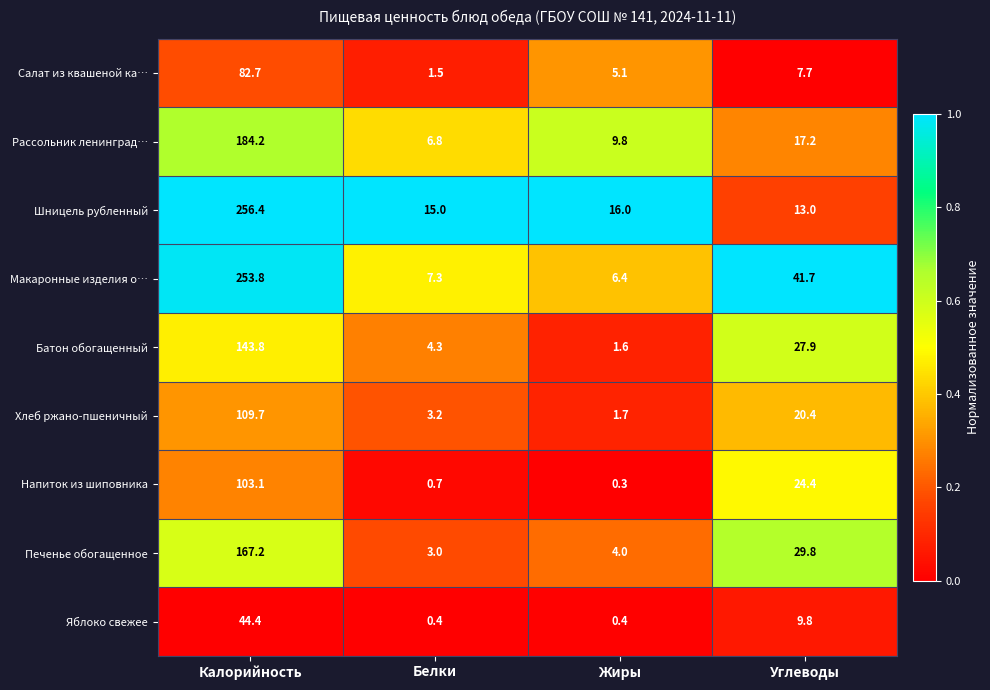

The value of Рассольник ленинград… at Жиры is 9.8. True or false?

True